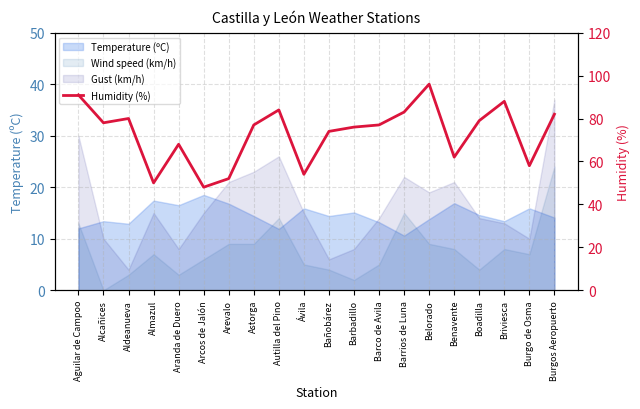

What is the greatest value displayed?

96